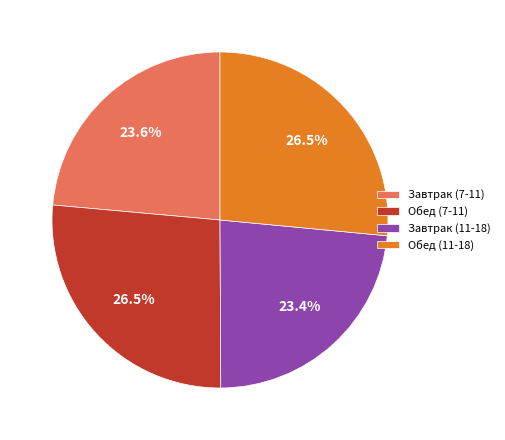

To the nearest percent, what is the combined percentage of Завтрак (11-18) and Обед (7-11)?

50%